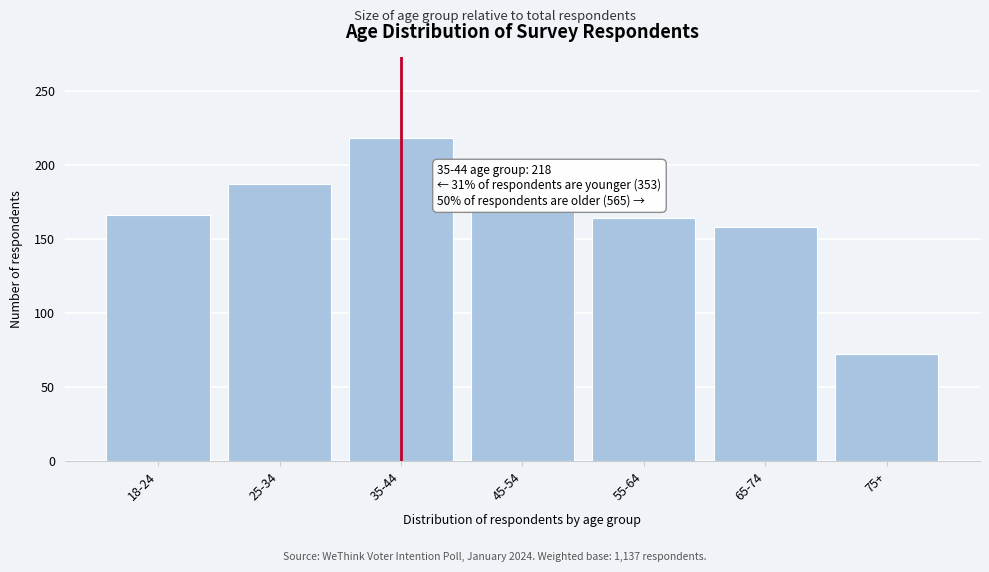

Reading left to right, what are all the values shown in this chart?

166	187	218	171	164	158	72